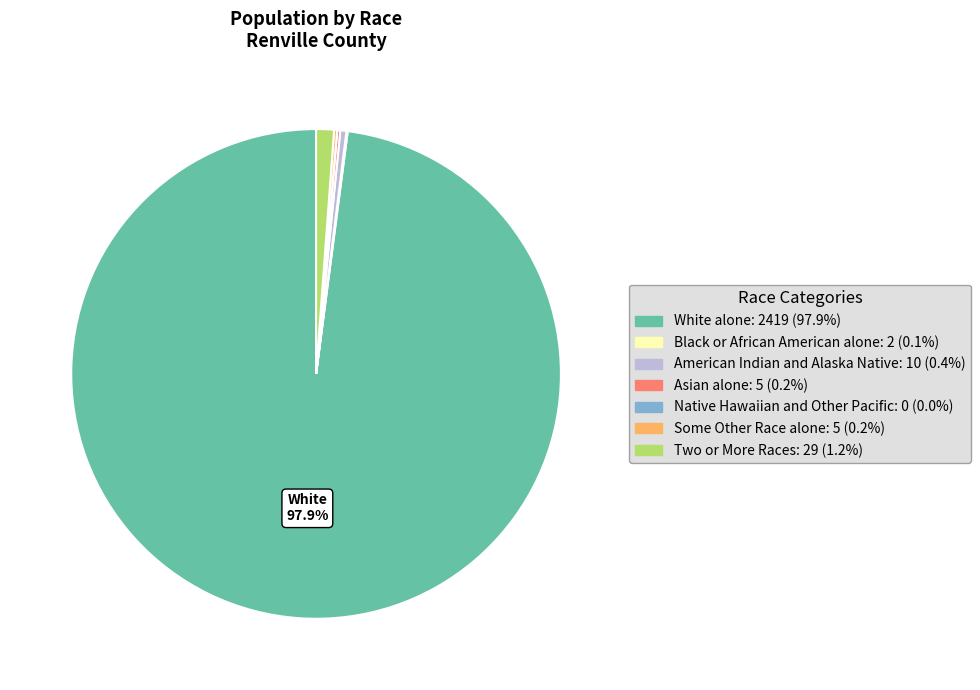

Is Two or More Races the majority of the pie?

No